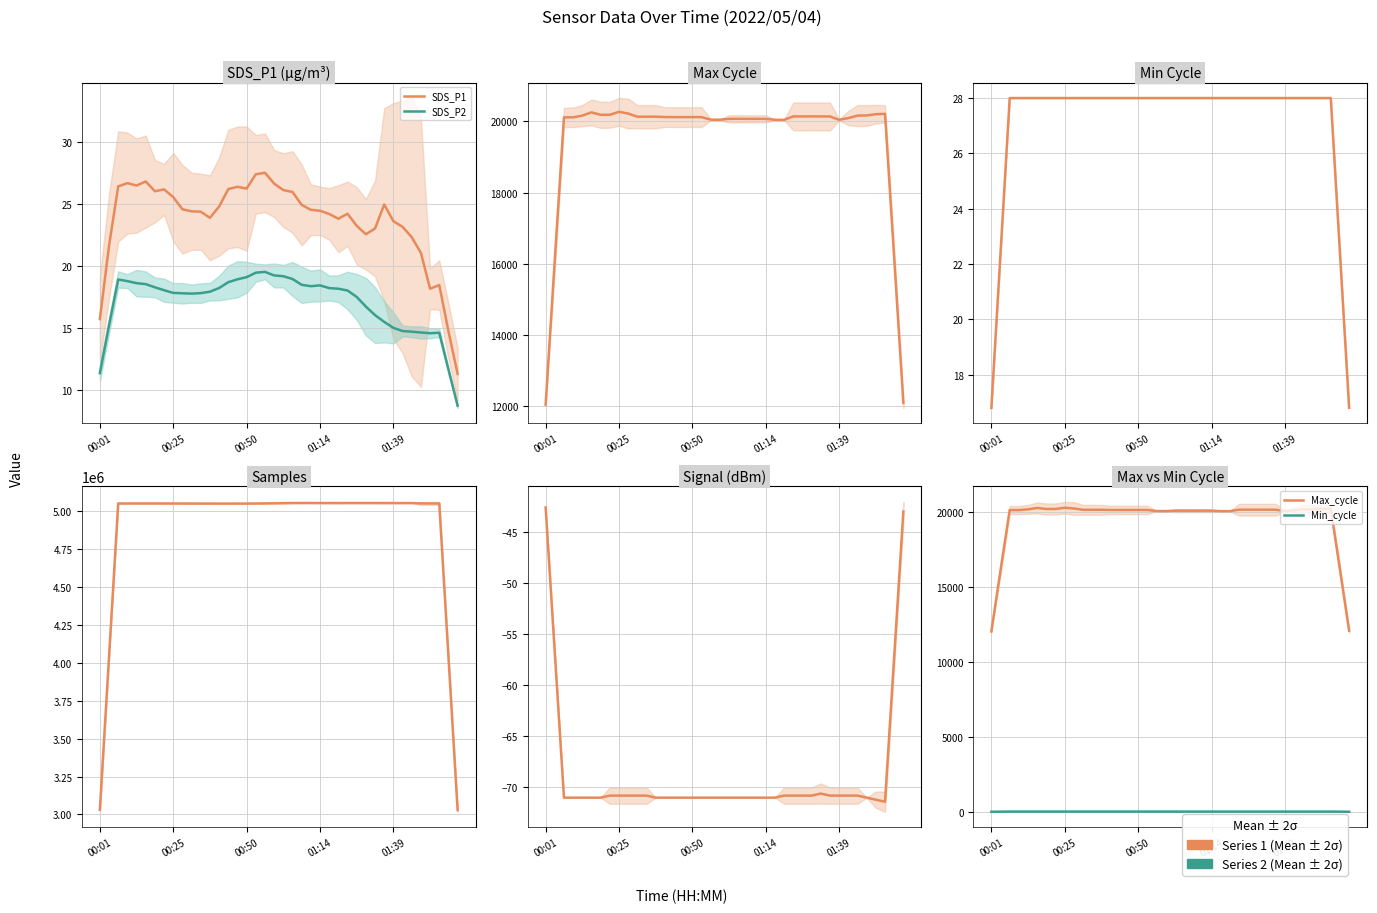

Rank the series by their maximum value, from lowest to highest.

Signal, SDS_P2, SDS_P1, Min_cycle, Max_cycle, Samples